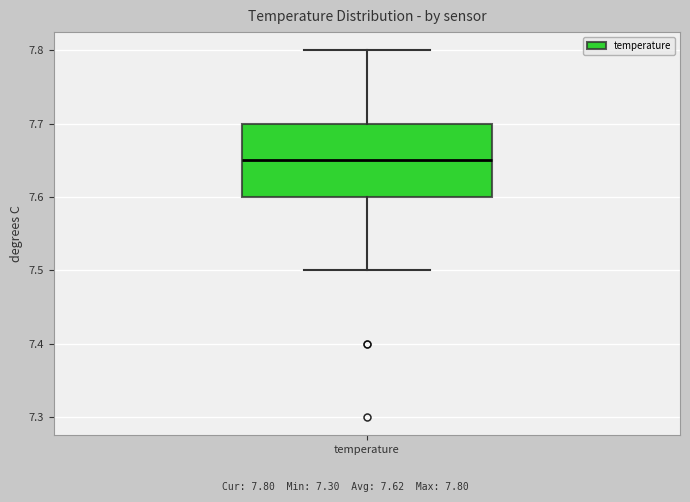

Where does the median line of the box for temperature sit on the y-axis? The values are not printed on the chart, so give them approximately, as read against the axis.

7.65